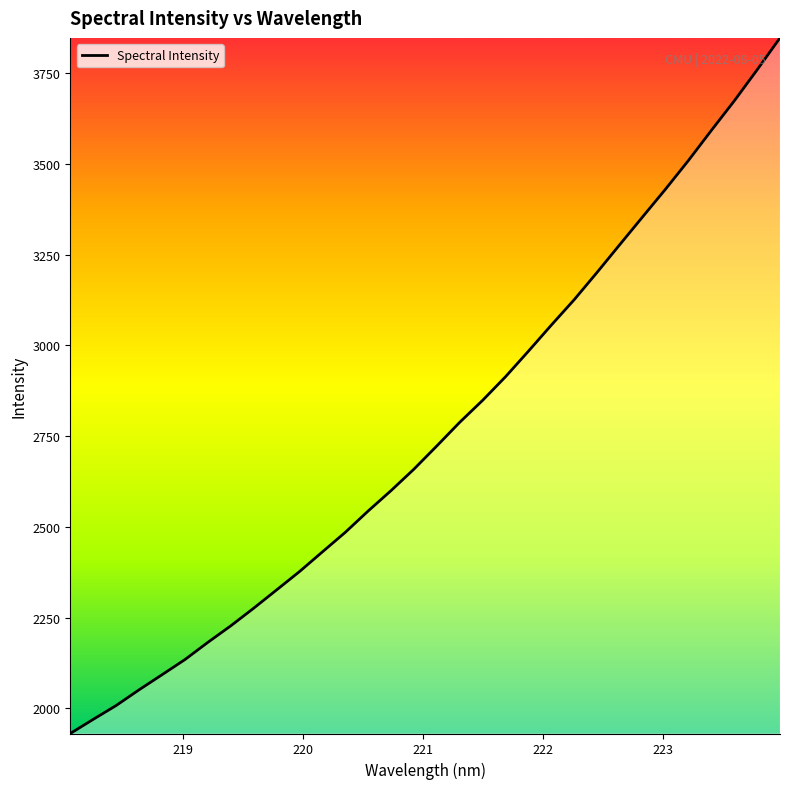

What is the greatest value displayed?

3847.3